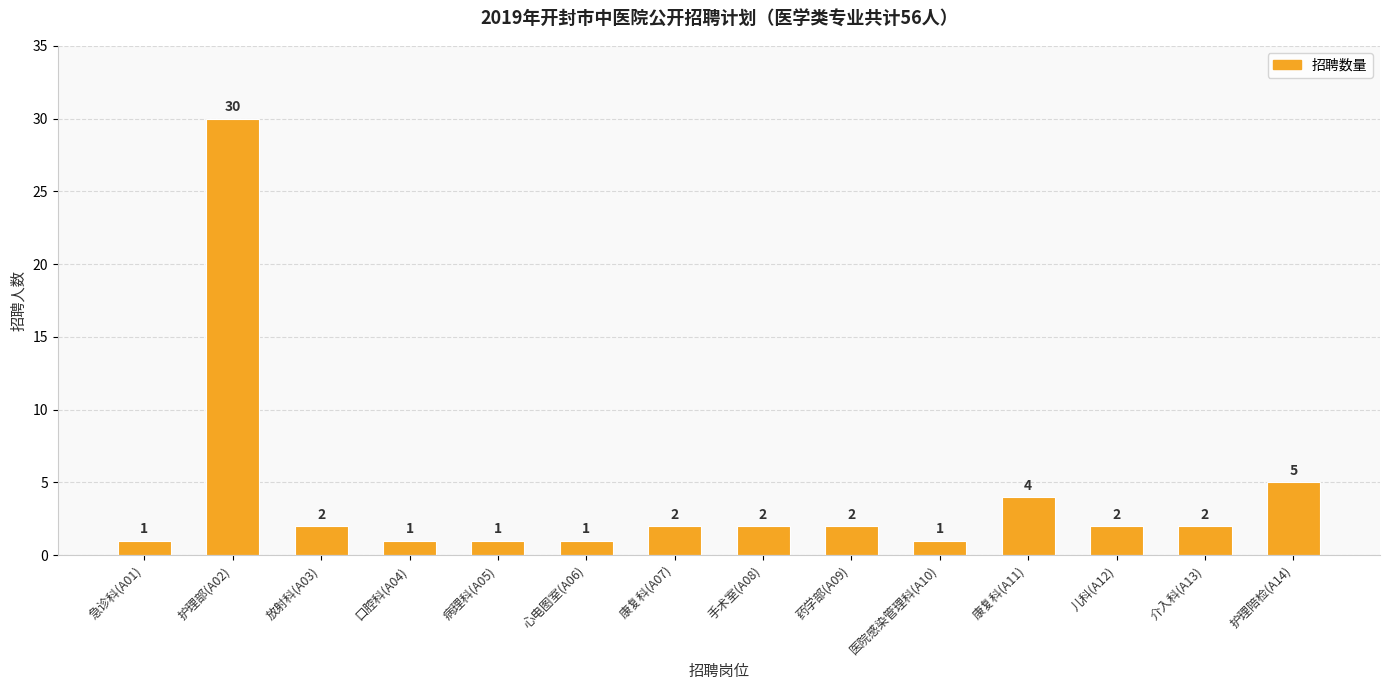

What is the value of the 13th bar from the left?

2